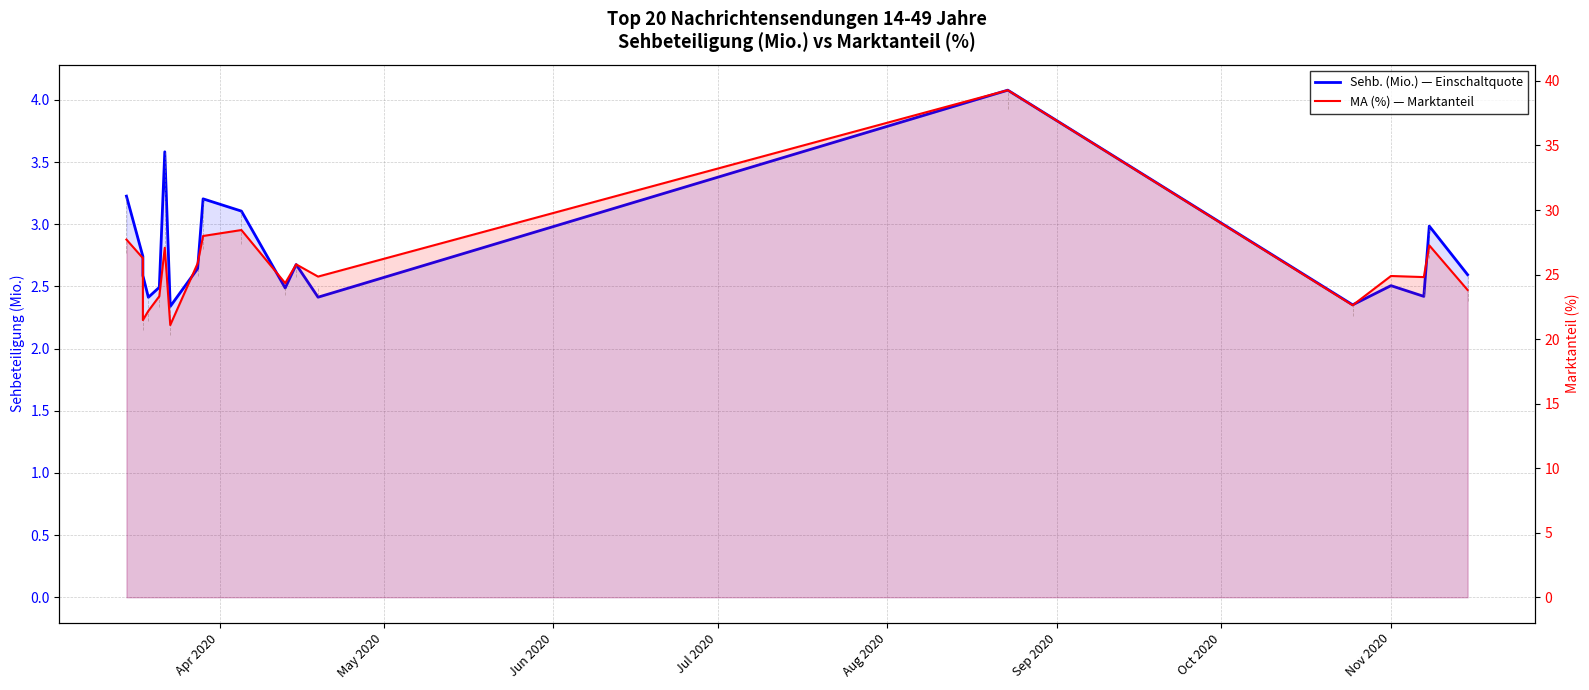

Is it true that MA (%) — Marktanteil equals 43.0 at 10?

False